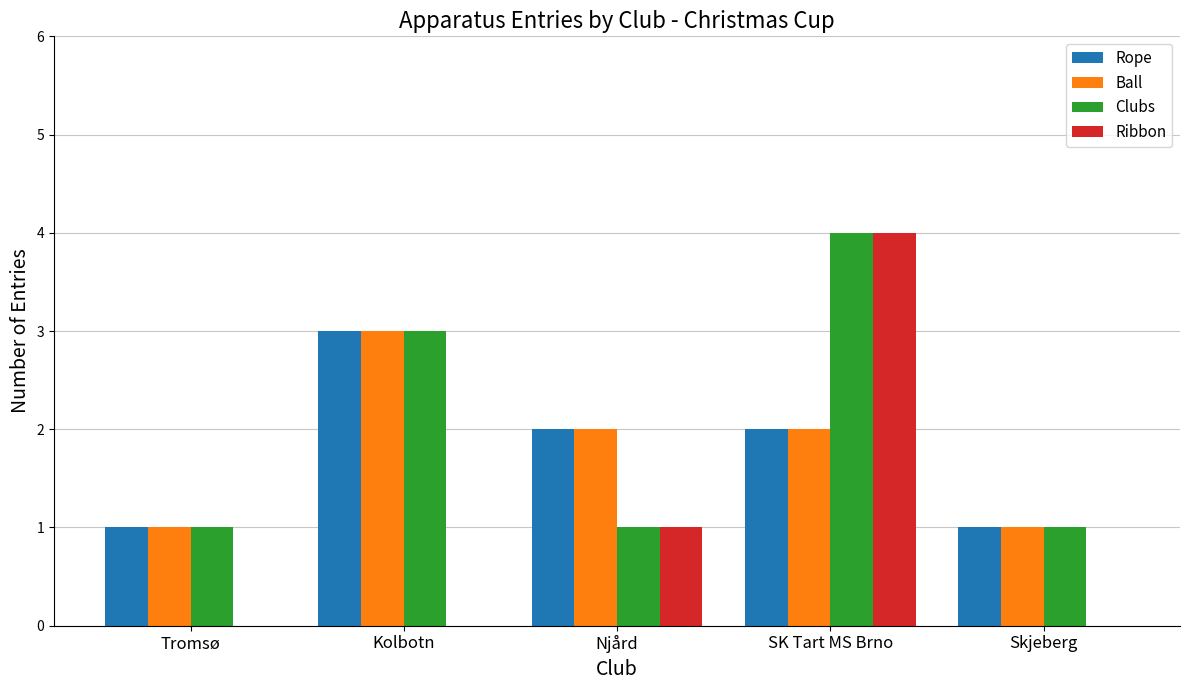

How many series are shown in this chart?

4